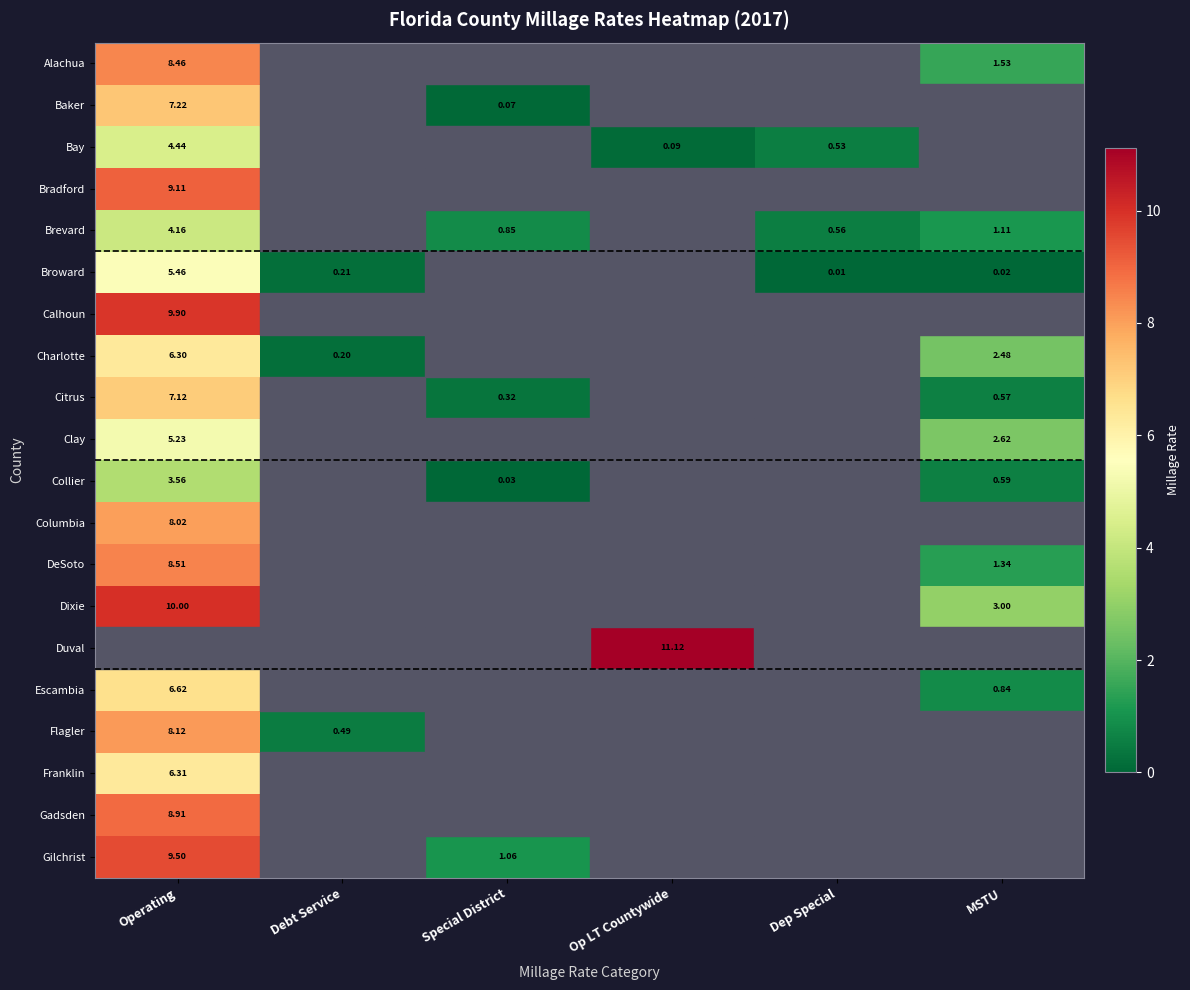

At which label does Broward reach its peak?

Operating